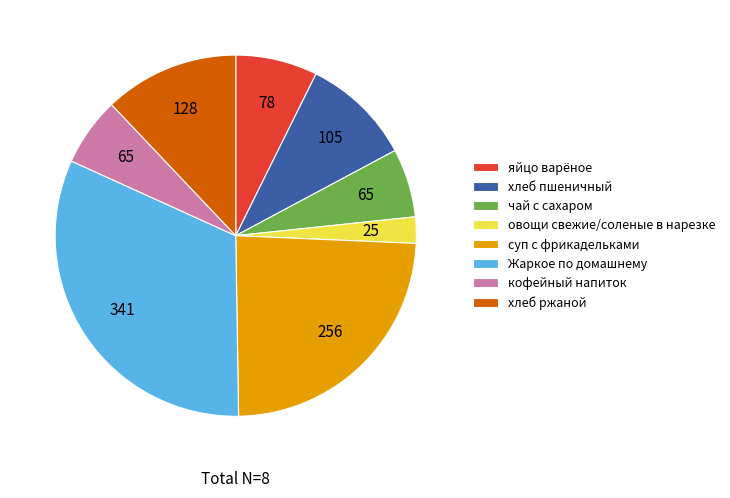

Between хлеб ржаной and яйцо варёное, which is larger?

хлеб ржаной